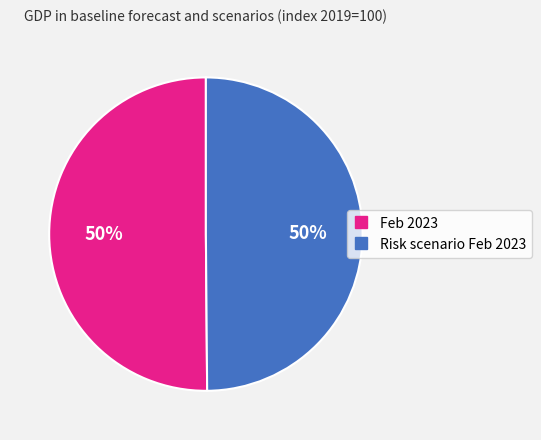

To the nearest percent, what percentage of the pie is Feb 2023?

50%